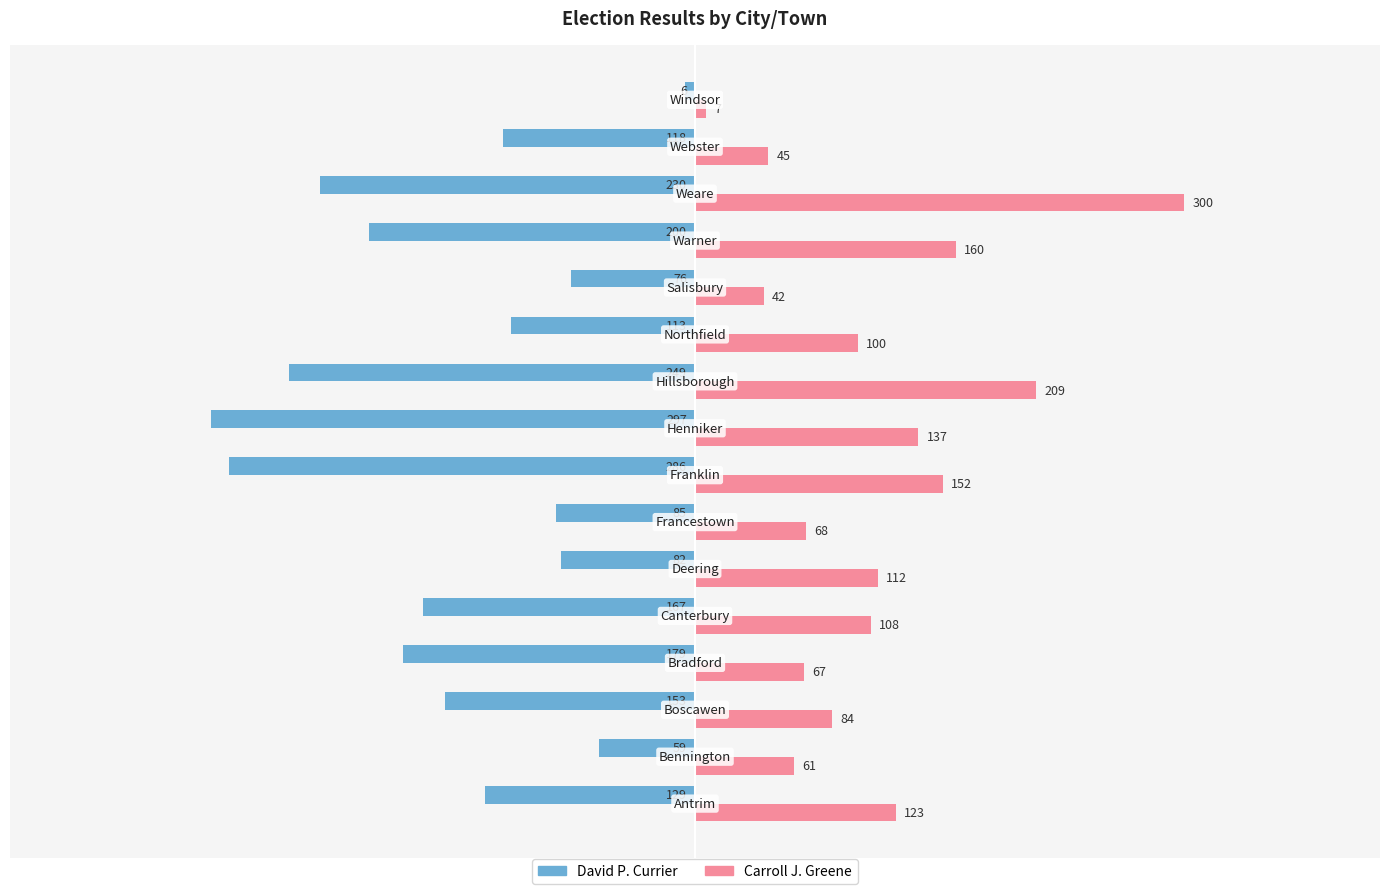

Which series has the largest total across all categories?

Carroll J. Greene